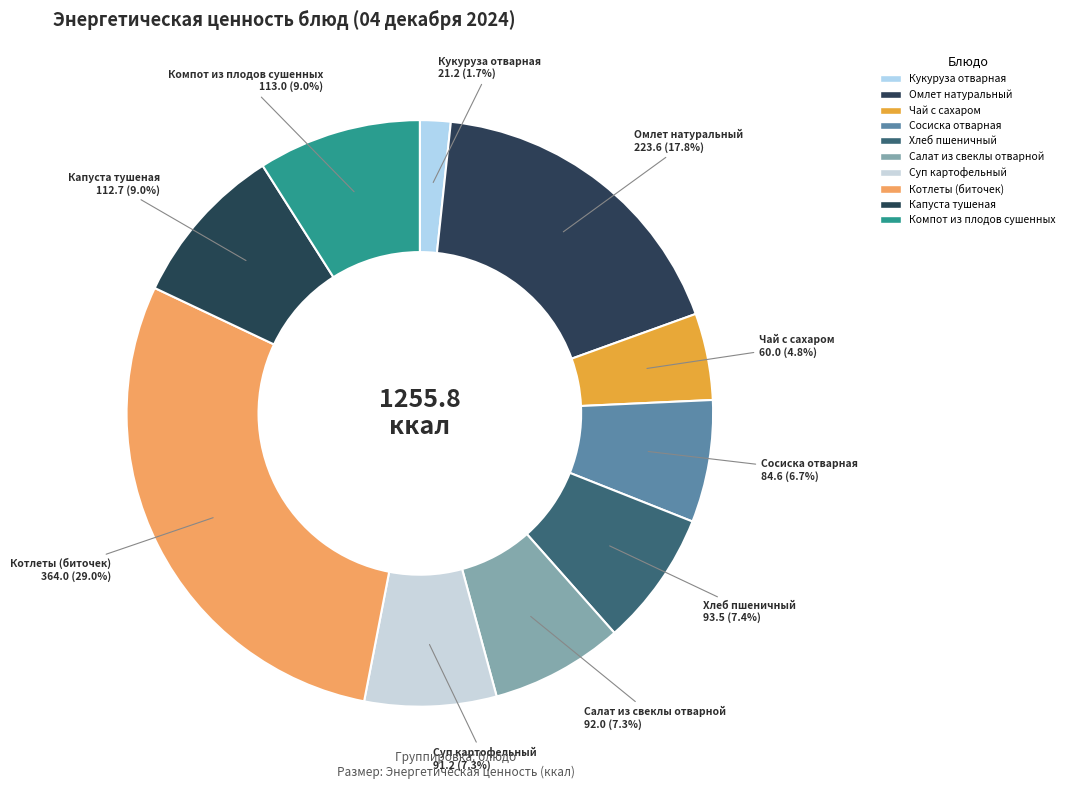

Count the number of slices in the pie.

10